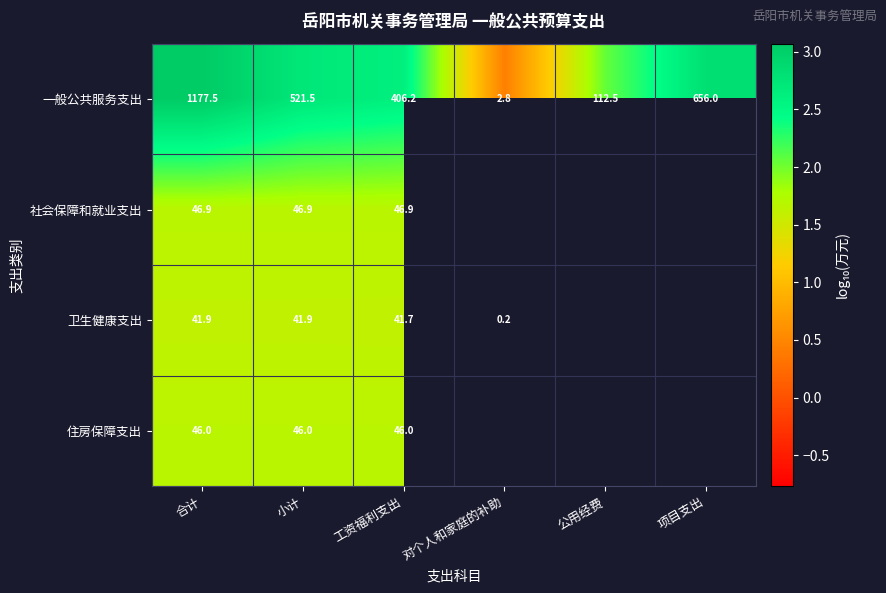

Where is 一般公共服务支出 nearest to the value 590?

项目支出